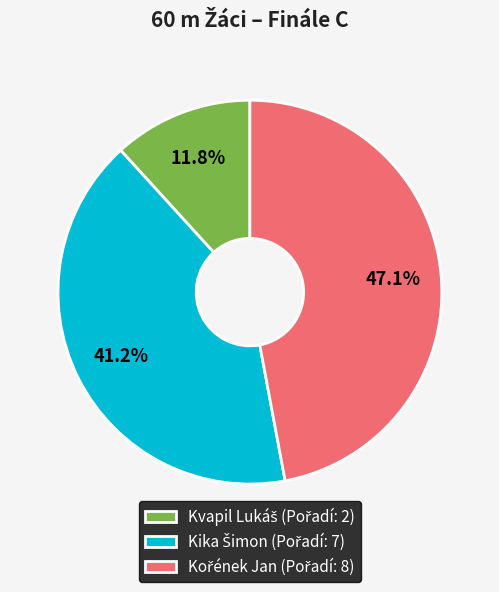

Does any single category account for the majority?

No